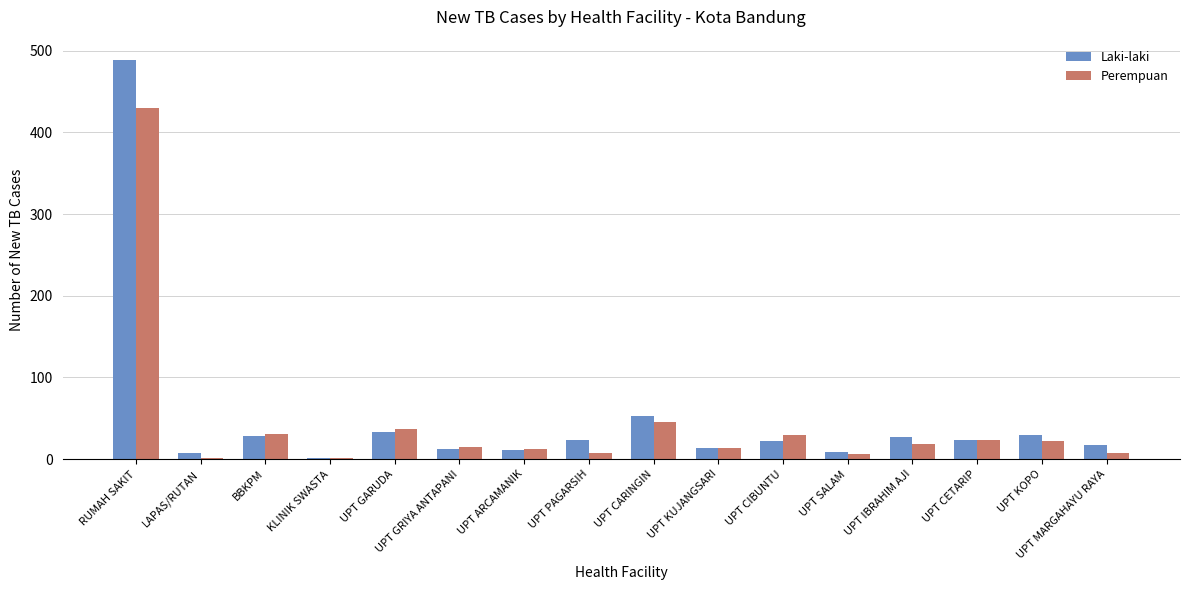

What is the spread (max minus min) of values at UPT GRIYA ANTAPANI?

3